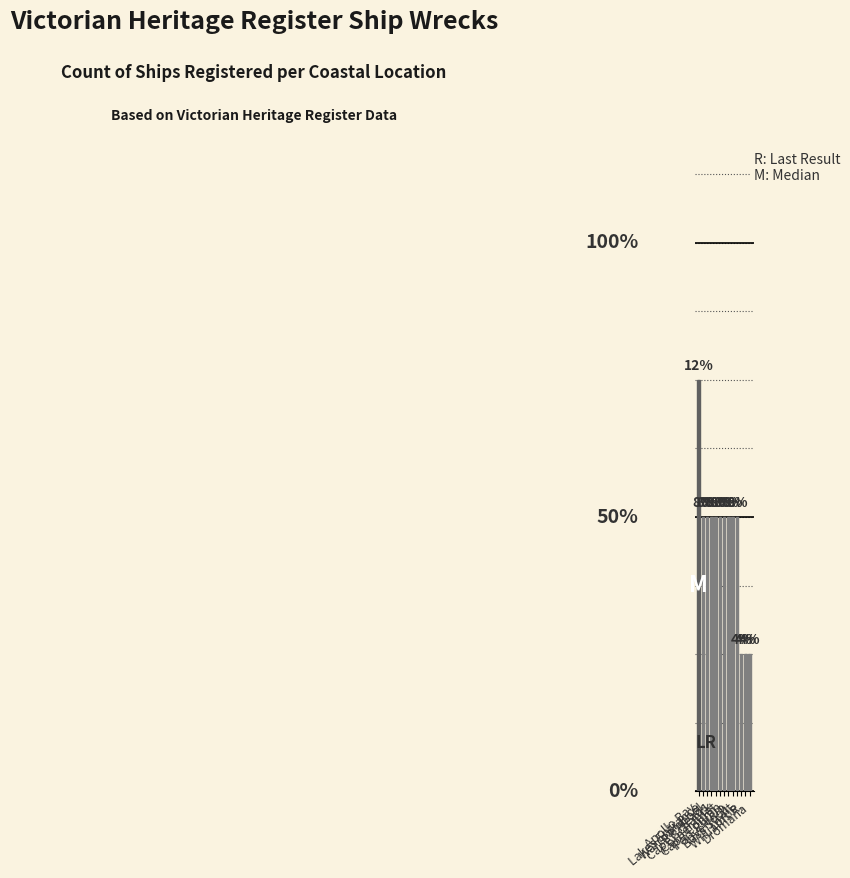

List the labels in order of value, largest first.

Apollo Bay, Lakes Entrance, Warrnambool, PP Heads, Cape Schanck, Corner Inlet, Cape Conran, Port Phillip, Inverloch, Bass Strait, Lorne, Williams R., Dromana